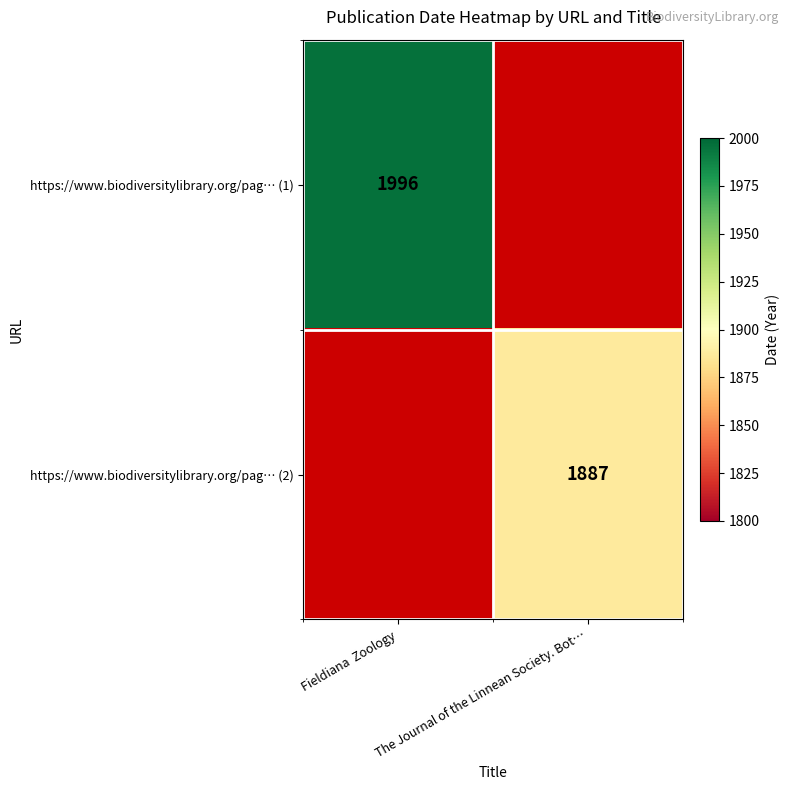

The https://www.biodiversitylibrary.org/pag… (1) series shows 1996 at Fieldiana  Zoology. True or false?

True